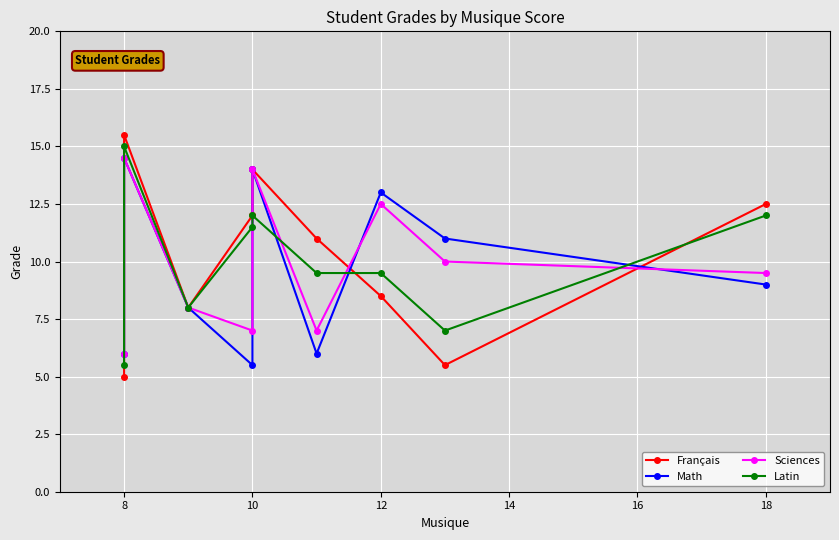

At which label does Math first exceed 9?

8